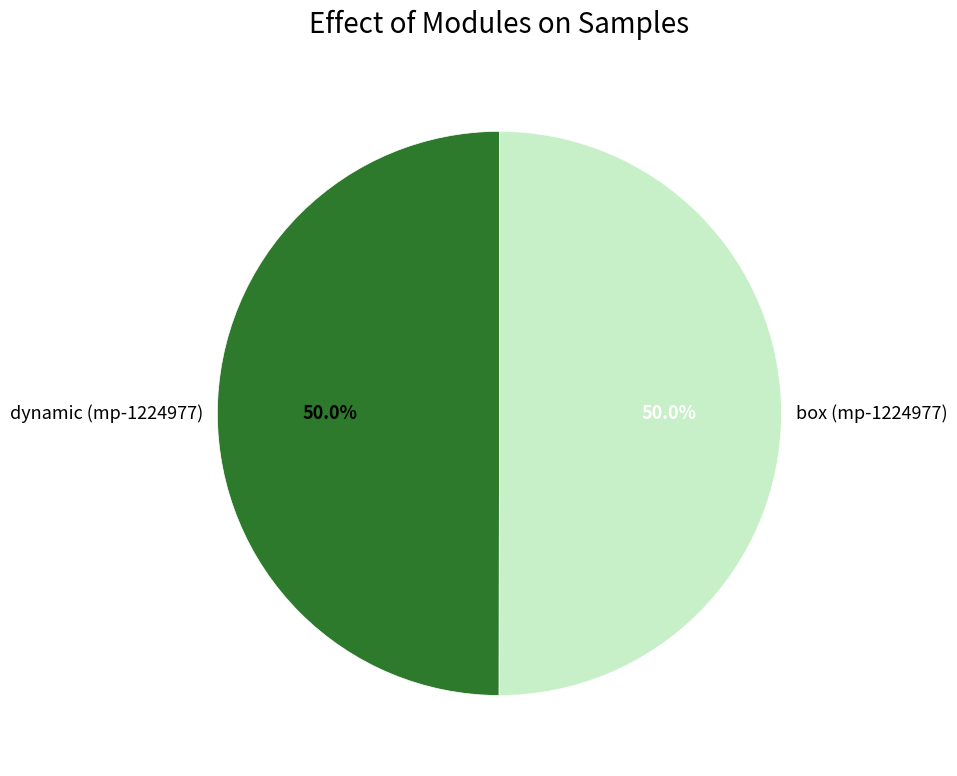

Is the sum of dynamic (mp-1224977) and box (mp-1224977) greater than half?

Yes